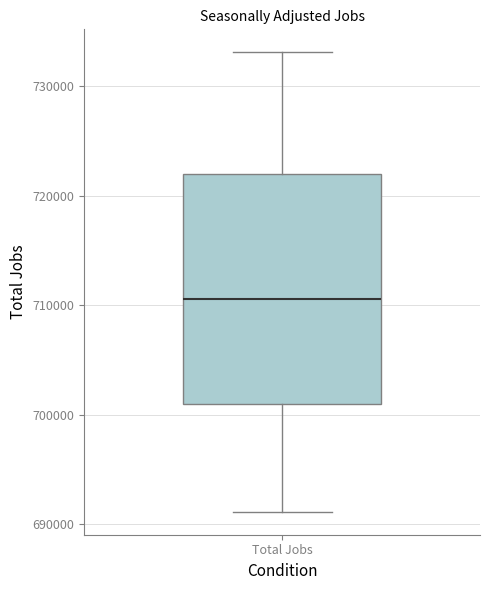

Where does the lower whisker of the box for Total Jobs end on the y-axis? The values are not printed on the chart, so give them approximately, as read against the axis.

691000